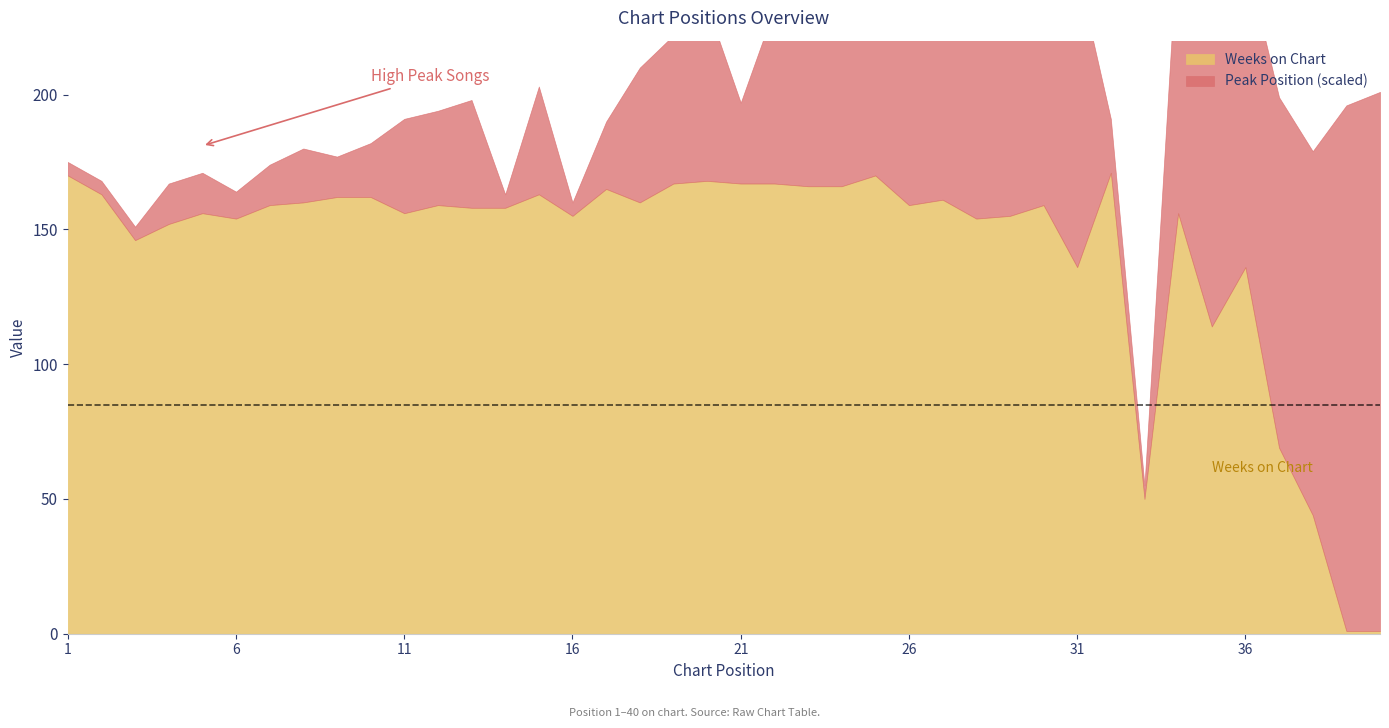

True or false: Peak Position and Weeks on Chart intersect in this chart.

True